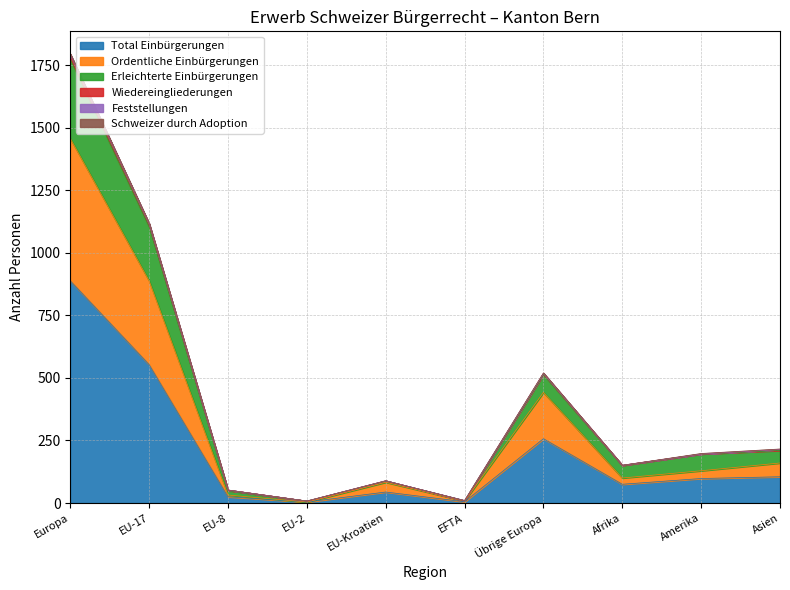

At EFTA, list the series in order from smallest to largest.

Total Einbürgerungen, Ordentliche Einbürgerungen, Erleichterte Einbürgerungen, Wiedereingliederungen